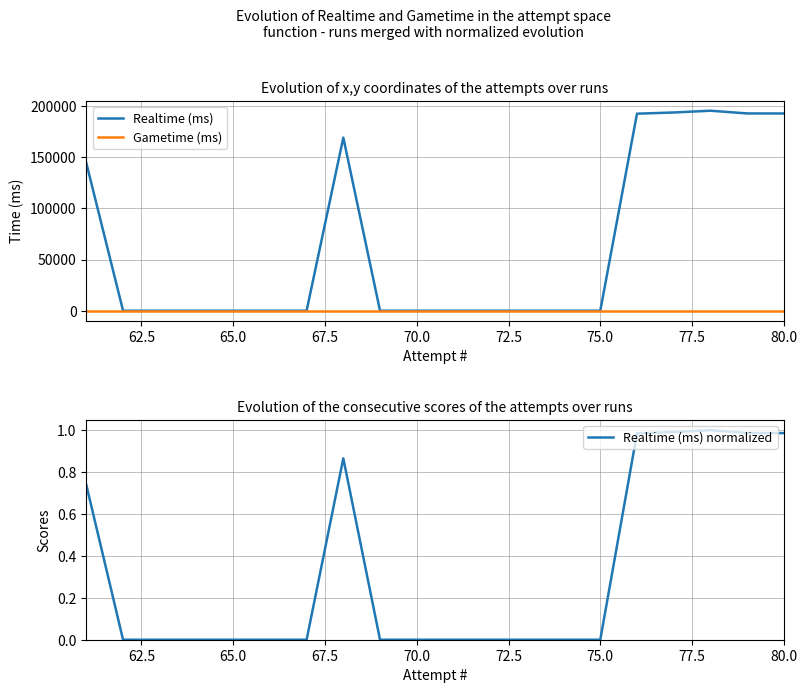

How many positive values does the Realtime (ms) series have?

7